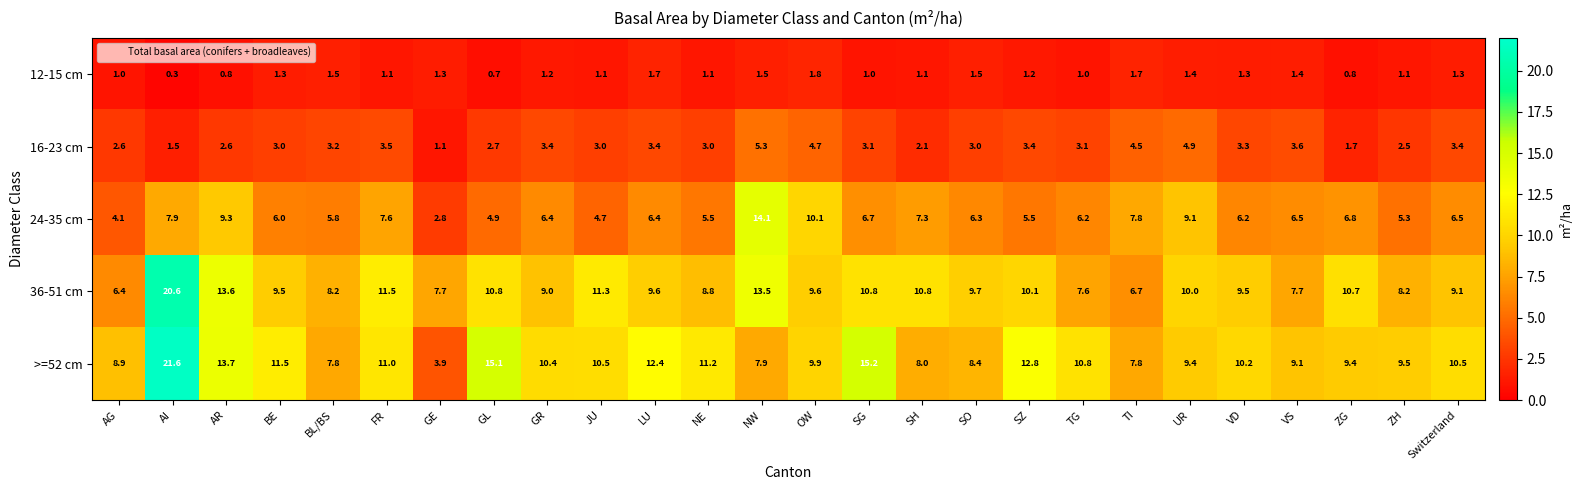

What is the maximum value shown in the chart?

21.6